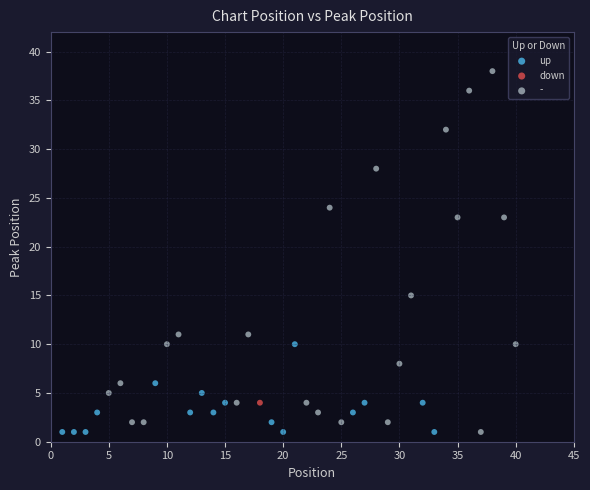

What are all the series names shown in the legend?

up, down, -